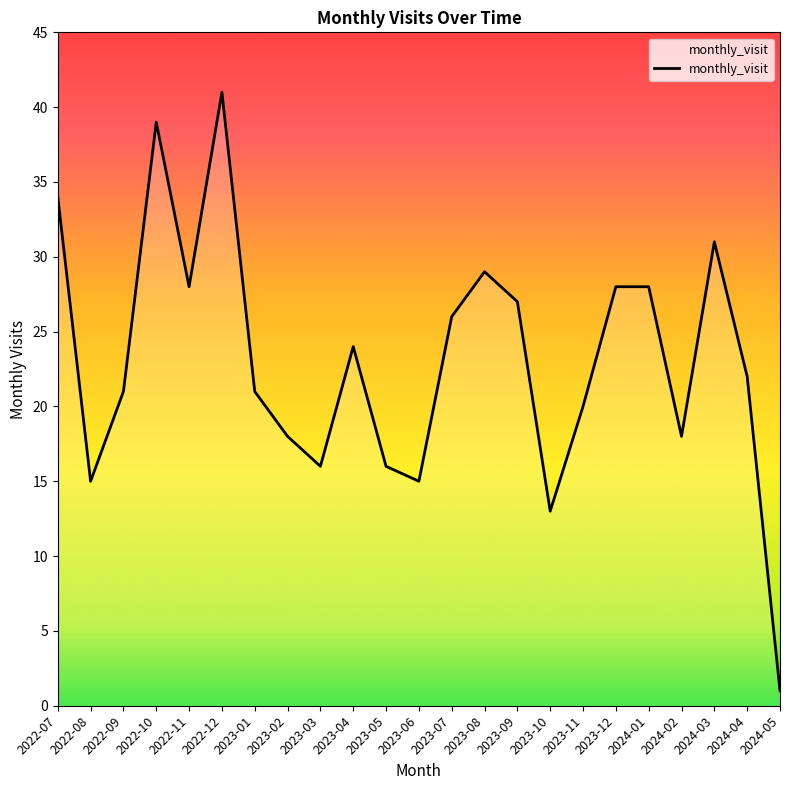

Reading right to left, what are all the values shown in this chart?

2024-05=1	2024-04=22	2024-03=31	2024-02=18	2024-01=28	2023-12=28	2023-11=20	2023-10=13	2023-09=27	2023-08=29	2023-07=26	2023-06=15	2023-05=16	2023-04=24	2023-03=16	2023-02=18	2023-01=21	2022-12=41	2022-11=28	2022-10=39	2022-09=21	2022-08=15	2022-07=34